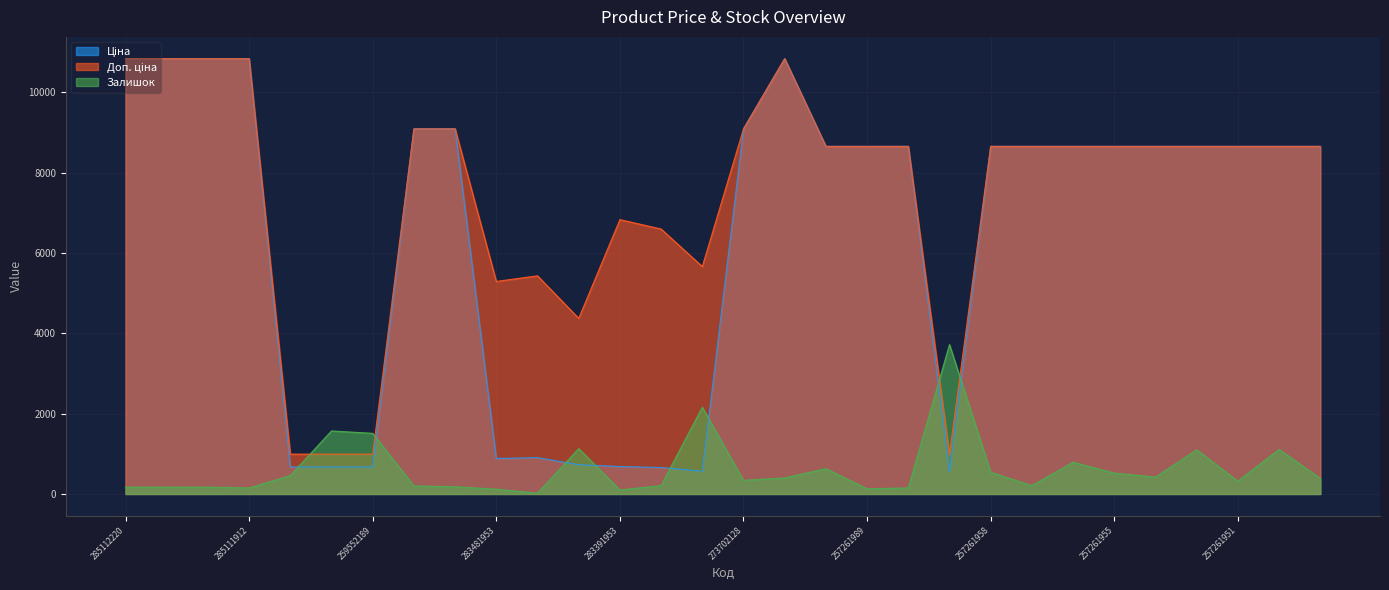

Which series has the widest spread of values?

Ціна